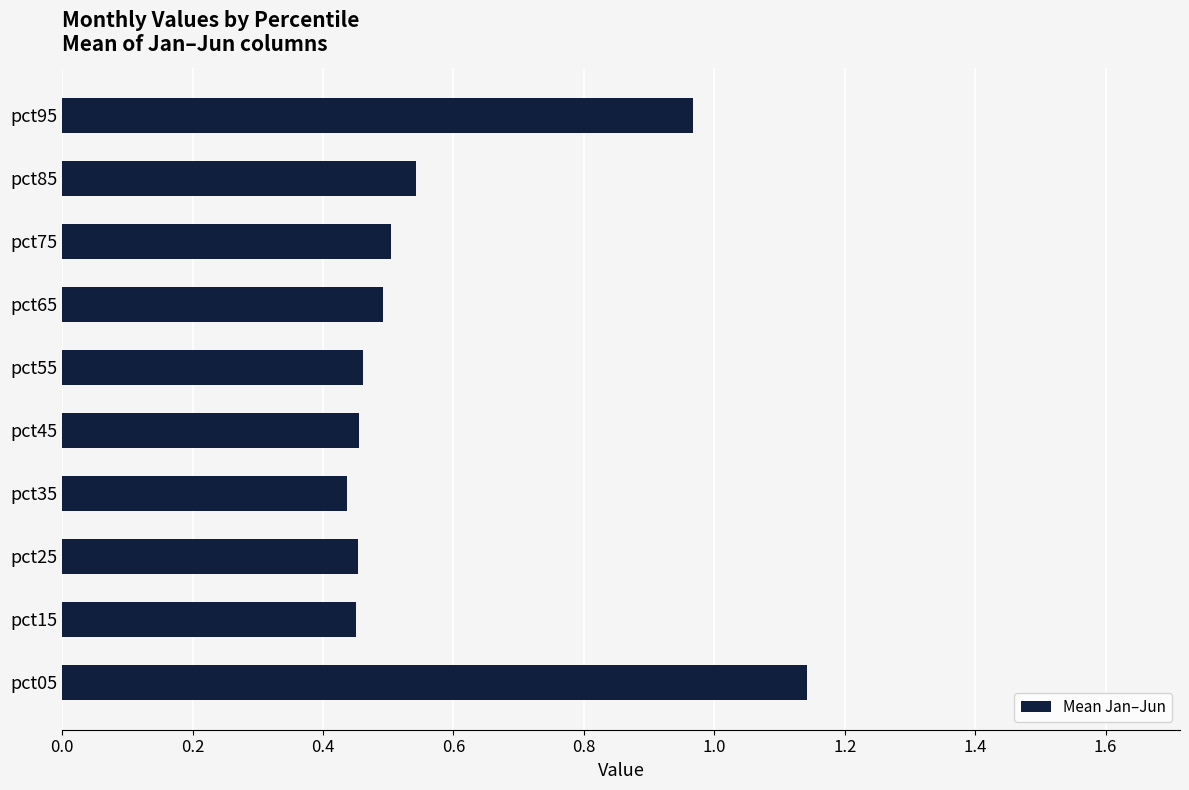

Which category has the highest value across all series?

pct05